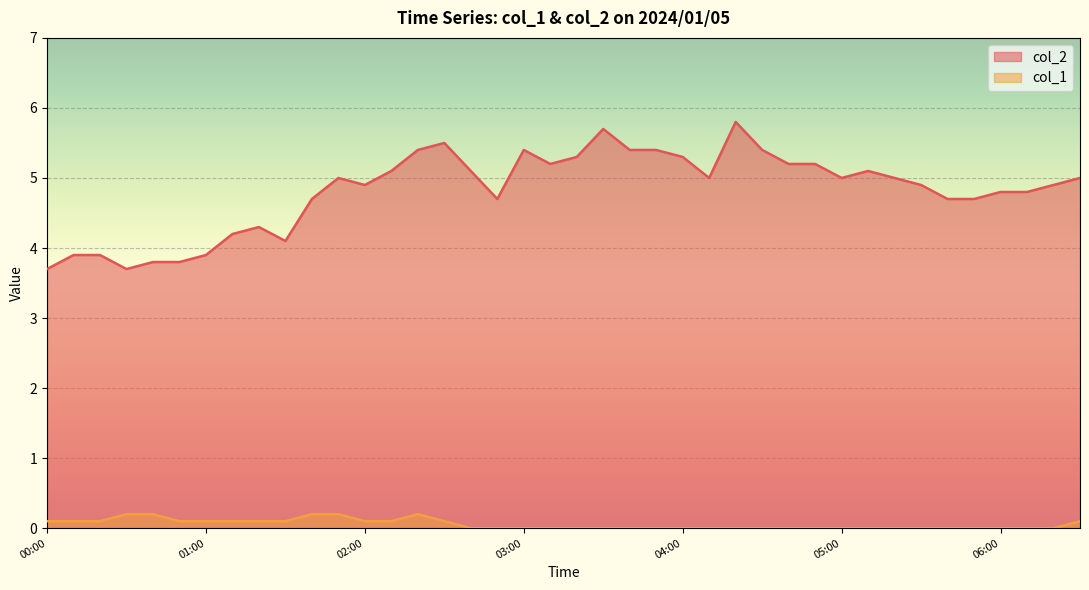

What is the difference between the col_1 values at 01:40 and 06:30?

0.1